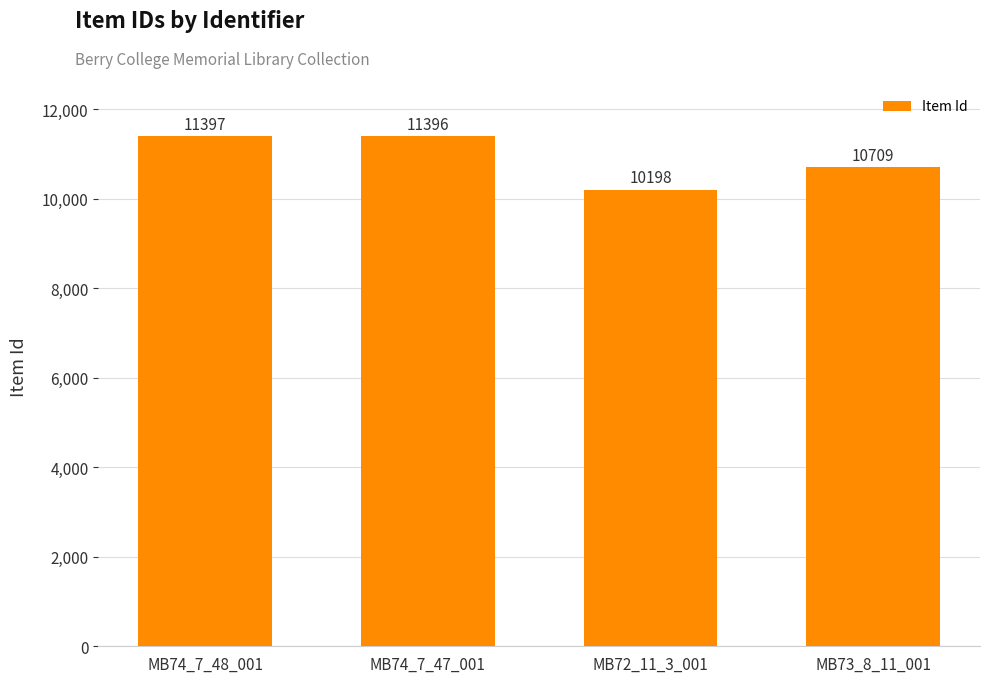

Does the chart contain any negative values?

No